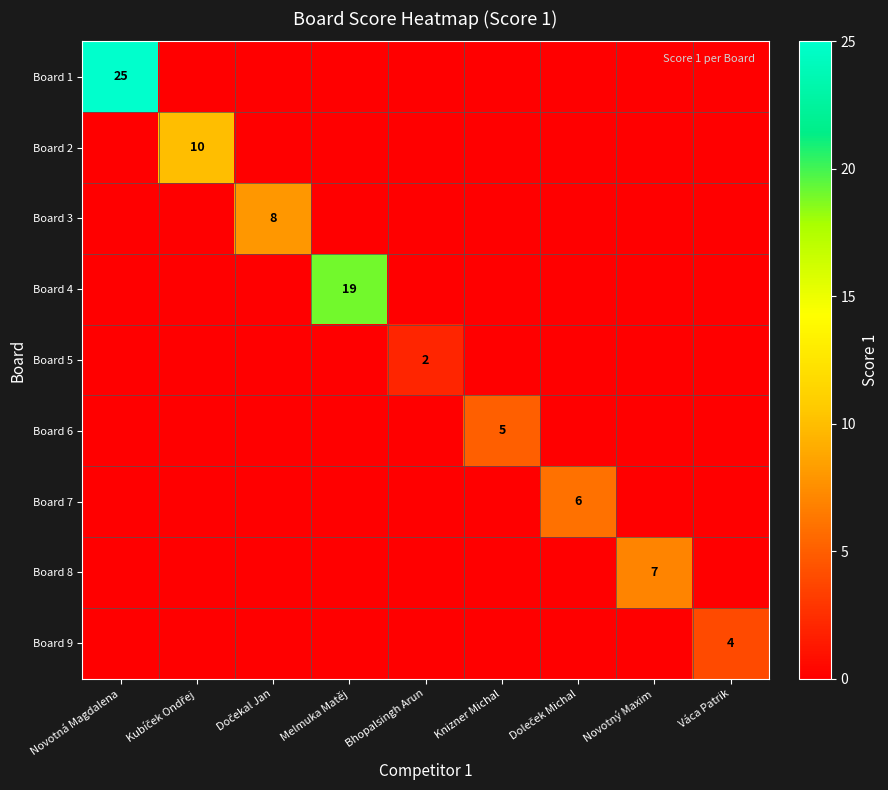

Which series has the largest total across all categories?

Board 1